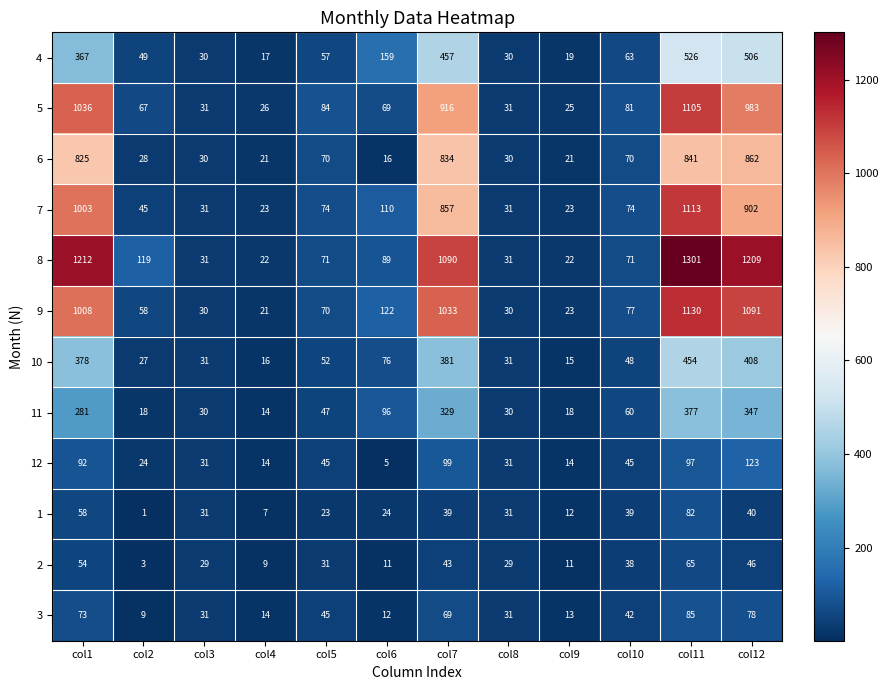

True or false: 8 has a value of 1090 at col7.

True